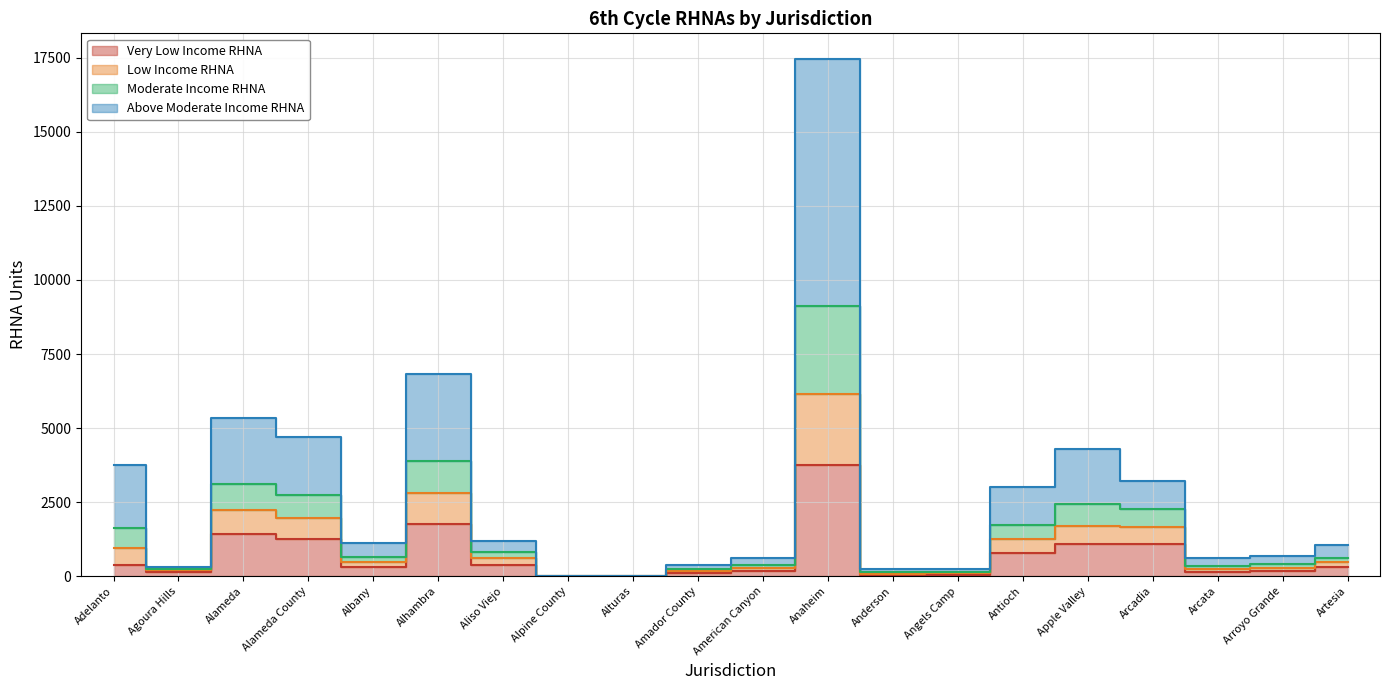

Is it true that Low Income RHNA equals 1398 at Alameda?

False